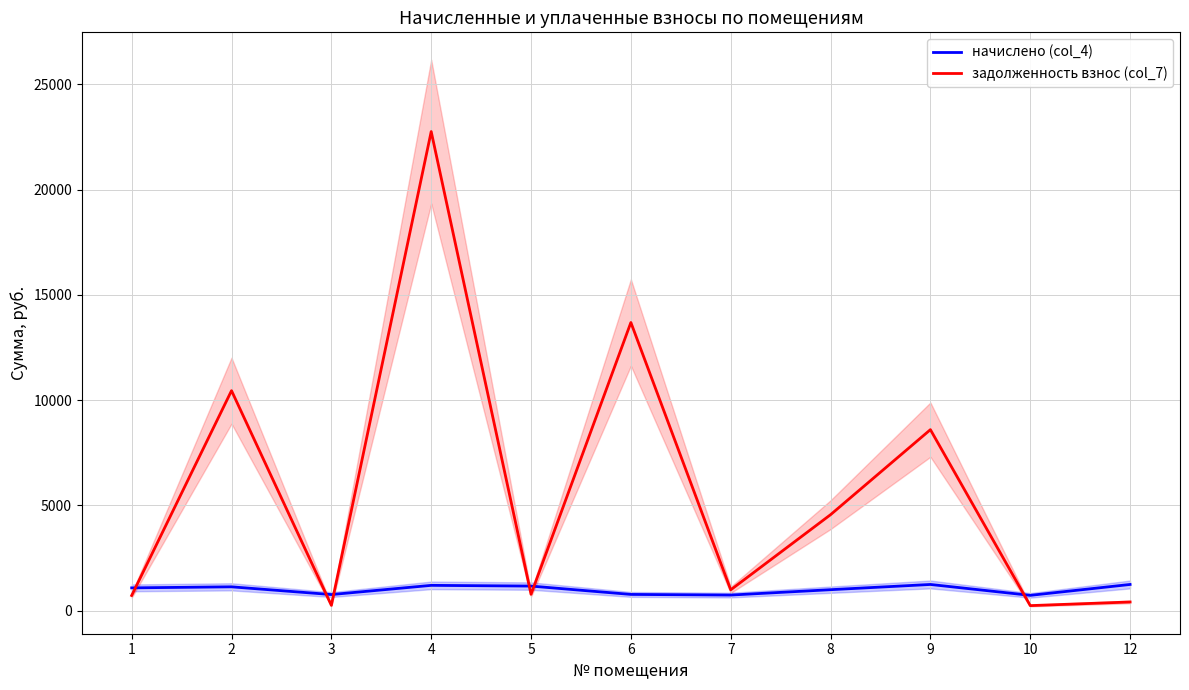

Which category has the highest value in the начислено (col_4) series?

9